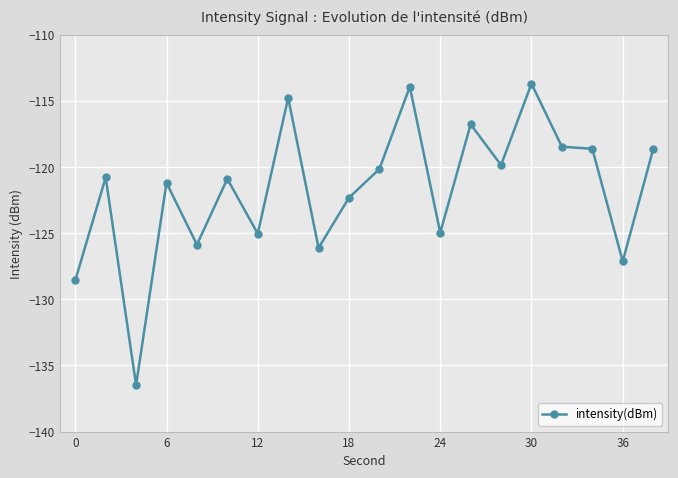

Does the chart have visible grid lines?

Yes